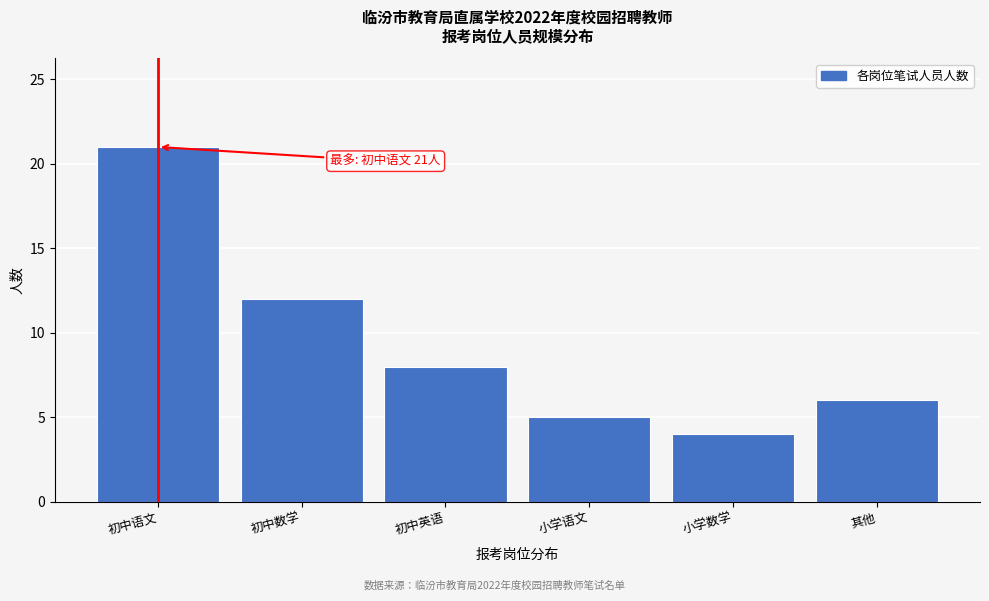

Reading right to left, transcribe all the data shown in this chart.

其他=6	小学数学=4	小学语文=5	初中英语=8	初中数学=12	初中语文=21